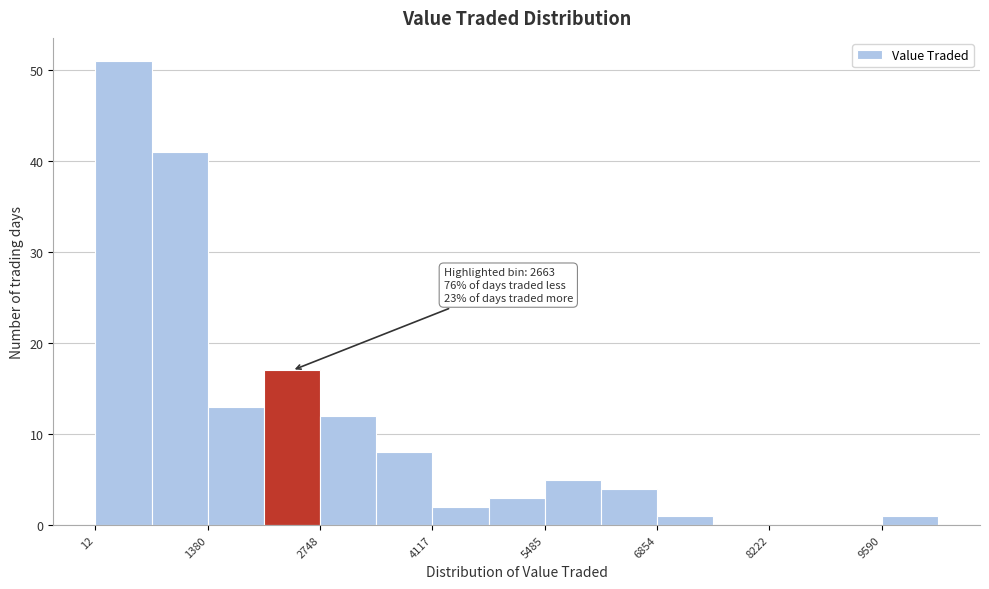

Around what value on the x-axis is the tallest bar? Give the approximate position of its centre, as read against the axis.

400